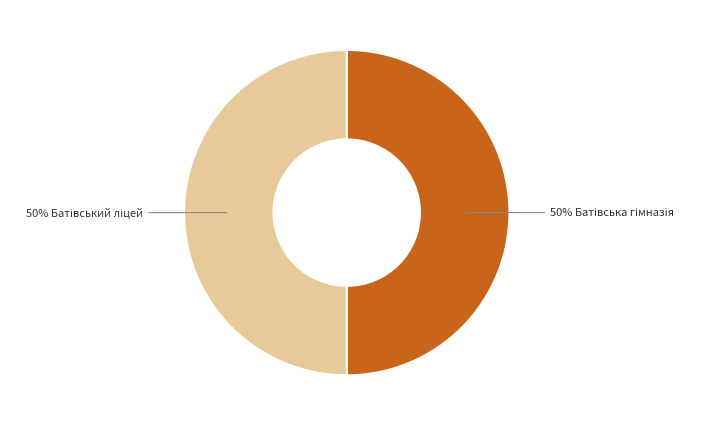

To the nearest percent, what is the average slice percentage?

50%